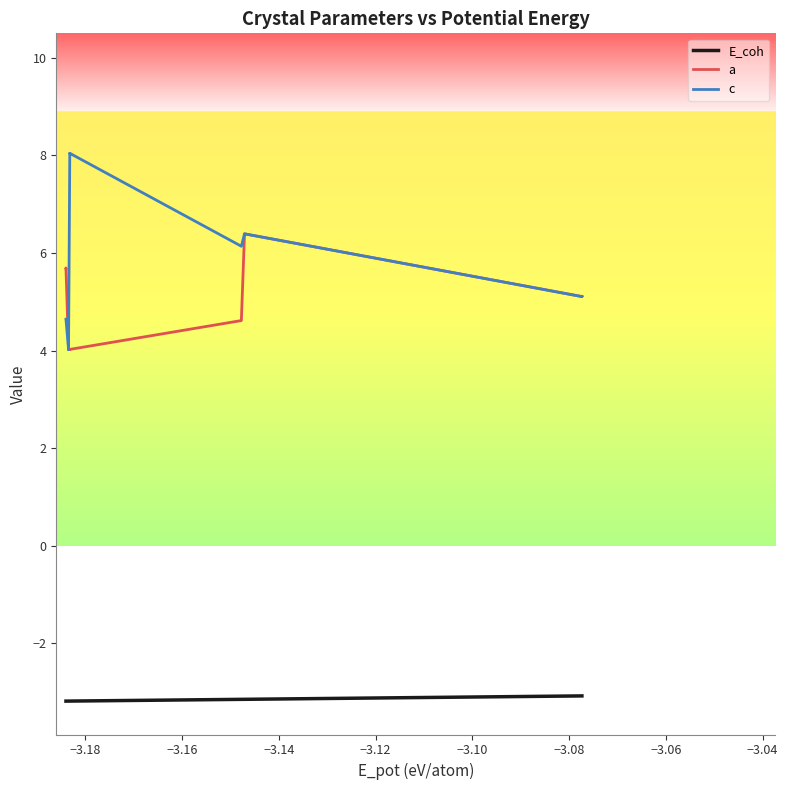

What is the highest value of the c series?

8.0